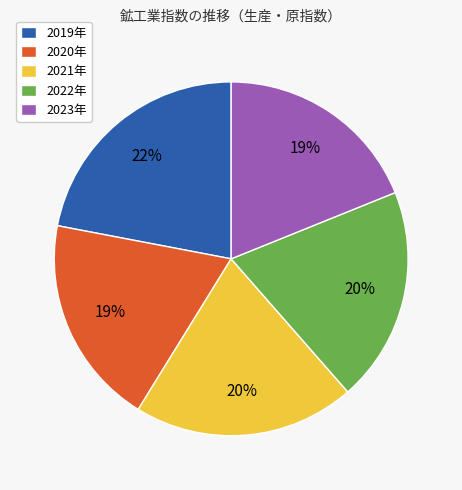

Which has a higher value, 2021年 or 2019年?

2019年